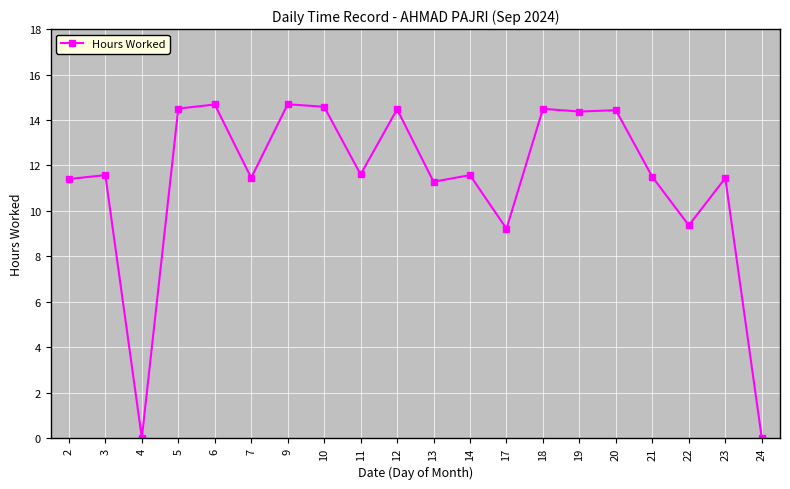

At which label does the data first exceed 11?

2